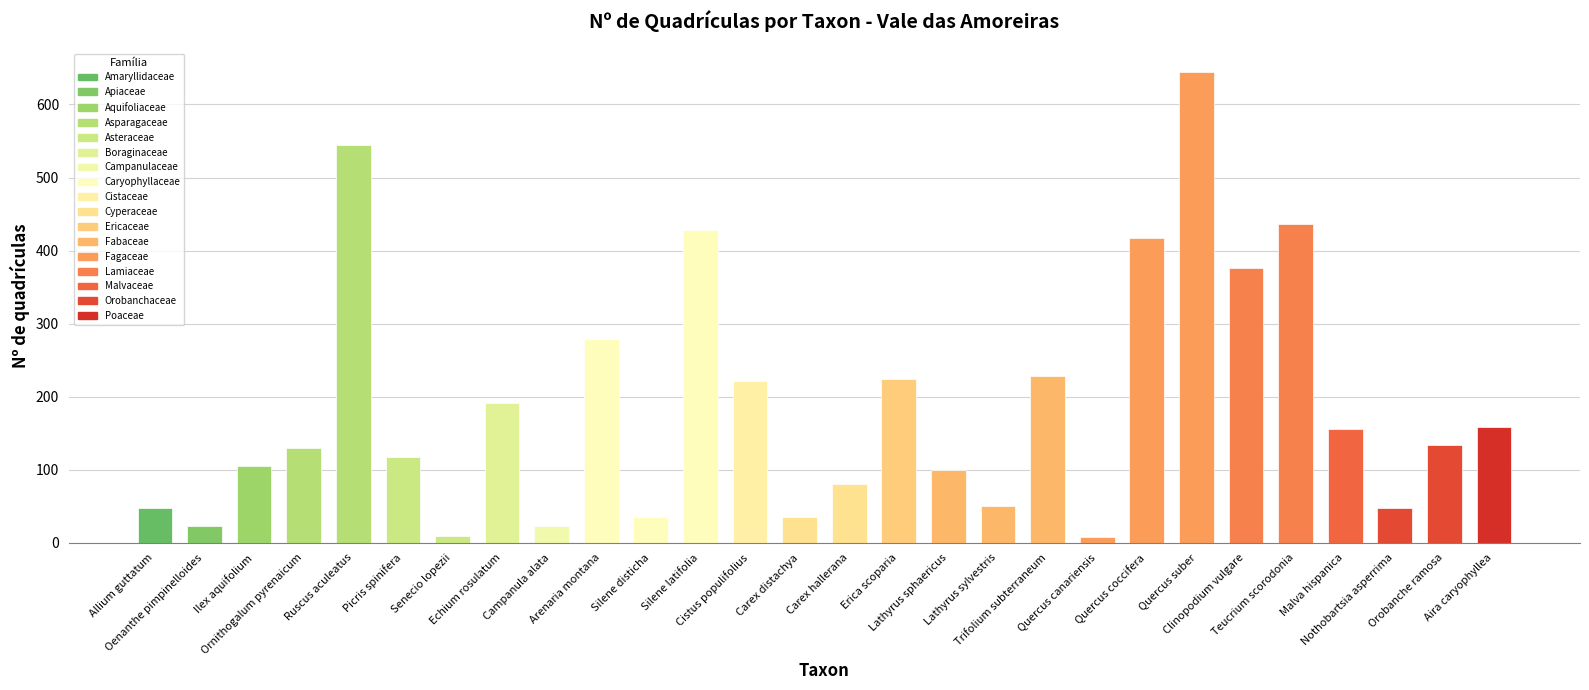

What is the greatest value displayed?

644